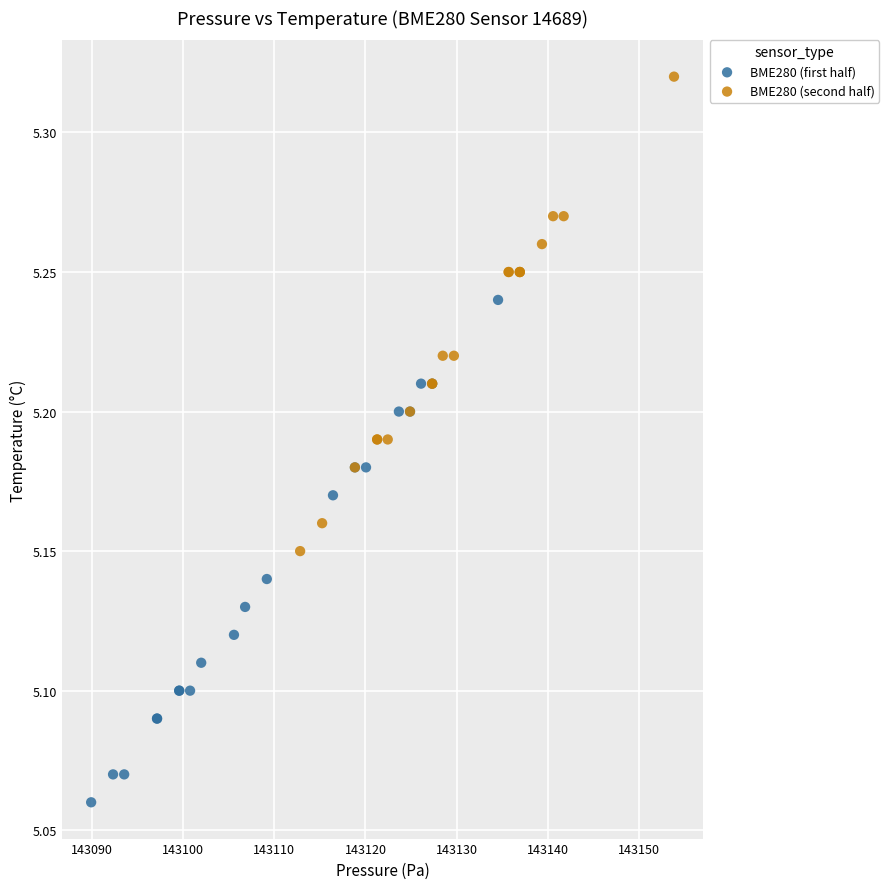

Which series contains the highest Y value?

BME280 (second half)